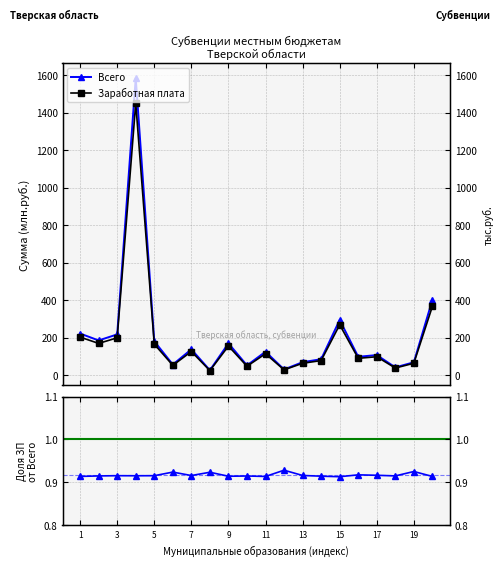

How many distinct data groups are displayed?

3